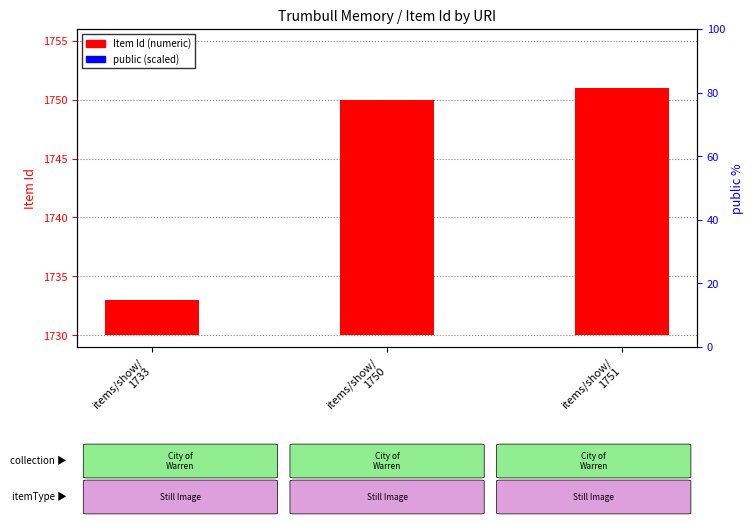

Which series has the widest spread of Y values?

Item Id (numeric)